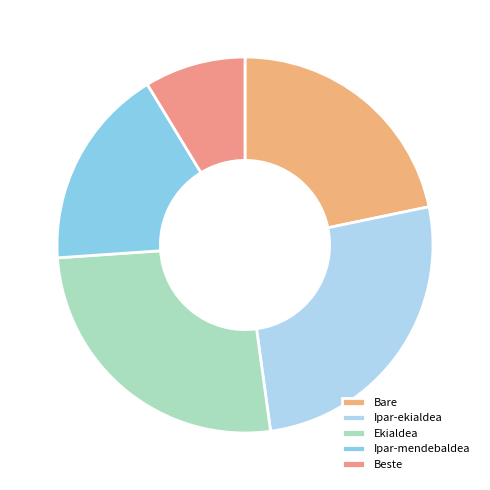

How many segments does this pie chart have?

5